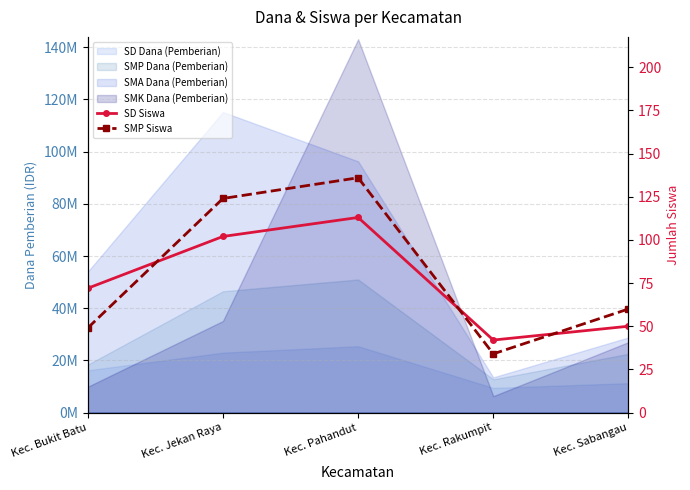

Between Kec. Rakumpit and Kec. Jekan Raya, which is larger?

Kec. Jekan Raya